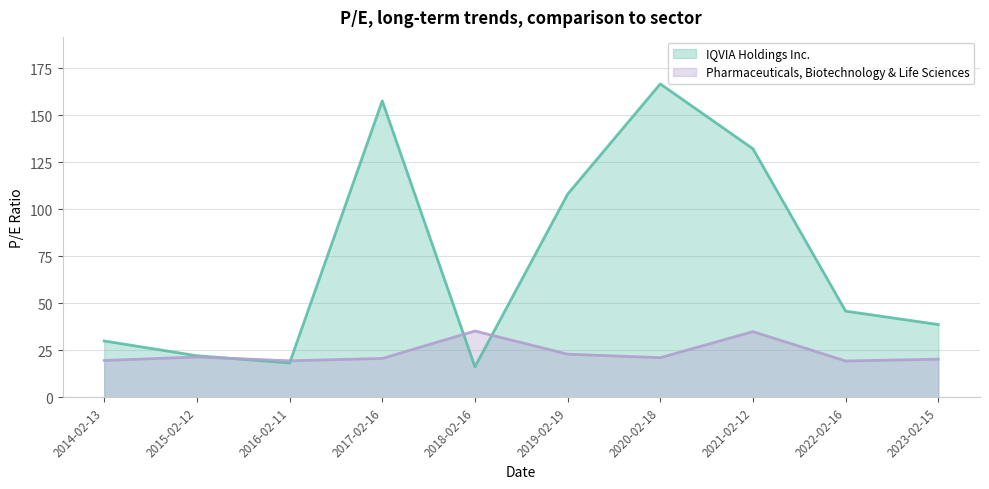

After their last crossing, which series has the higher values: IQVIA Holdings Inc. or Pharmaceuticals, Biotechnology & Life Sciences?

IQVIA Holdings Inc.